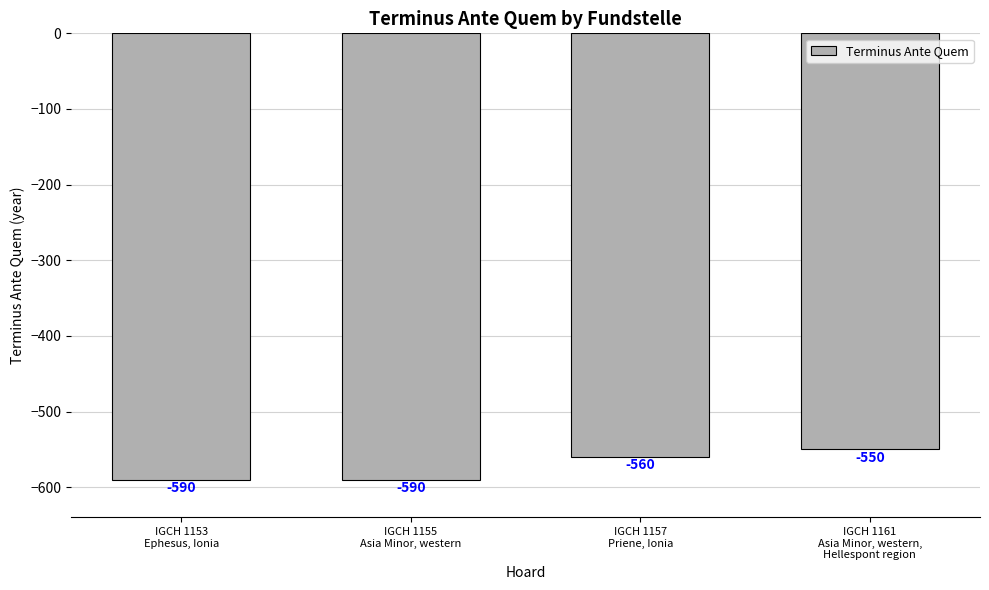

What is the greatest value displayed?

-550